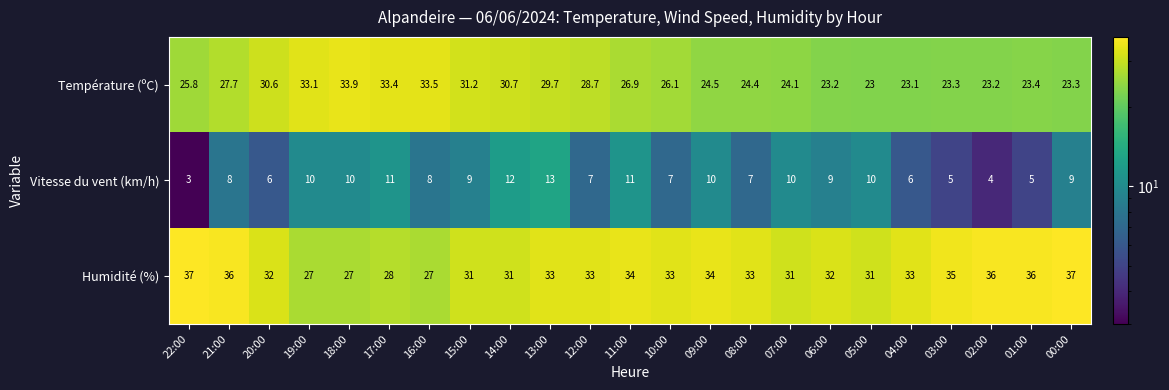

Between 21:00 and 12:00, which series saw the biggest shift?

Humidité (%)